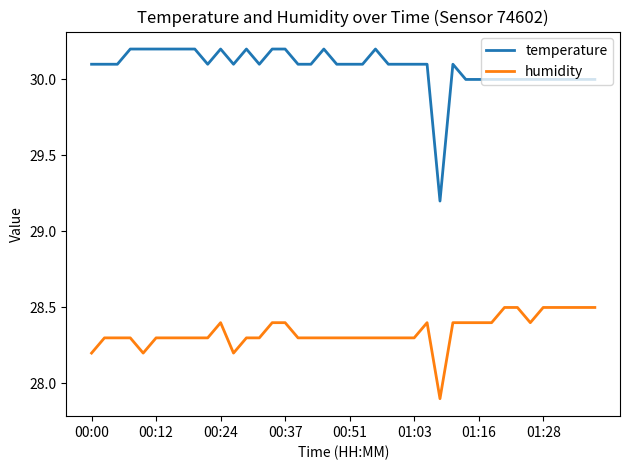

True or false: humidity and temperature cross at least once.

False